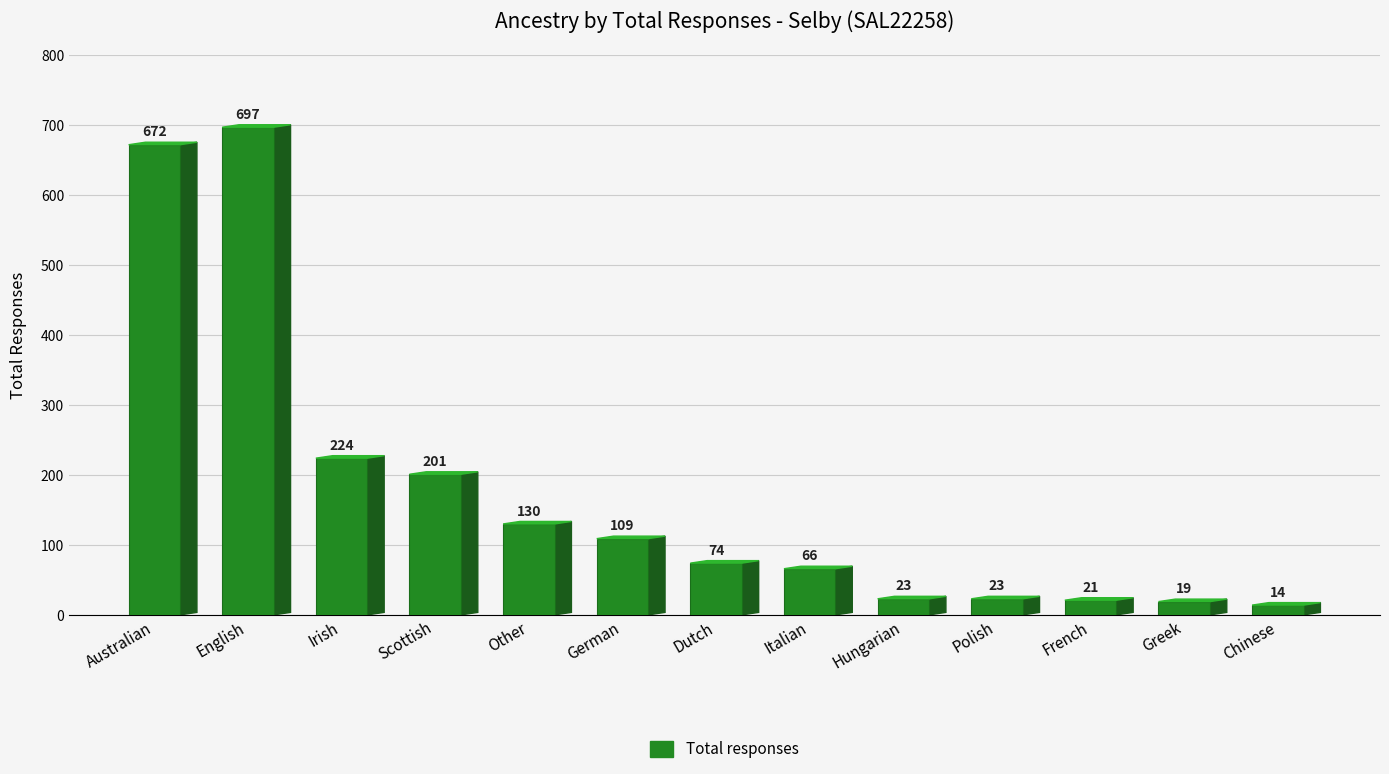

How many data points are less than 74?

6